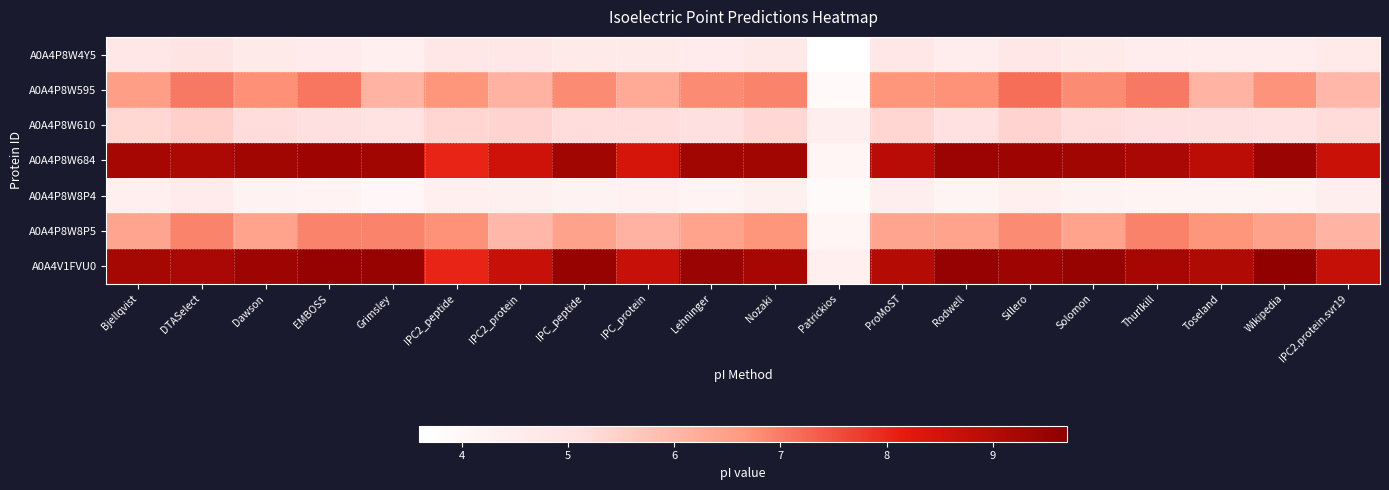

What is the difference between the highest and lowest values at Thurlkill?

5.1